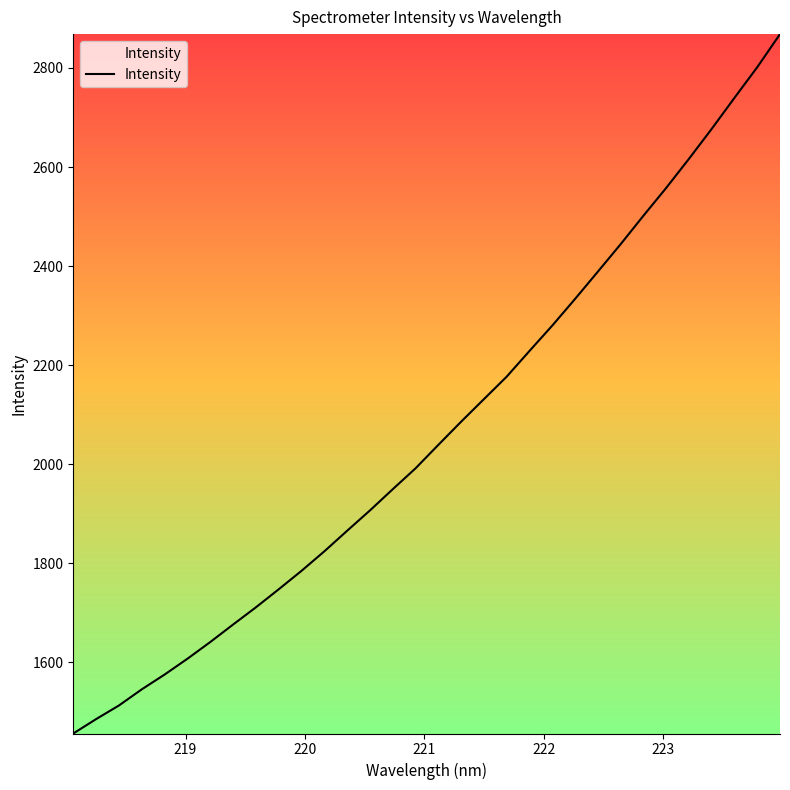

What is the difference between the second highest and minimum values?

1344.9